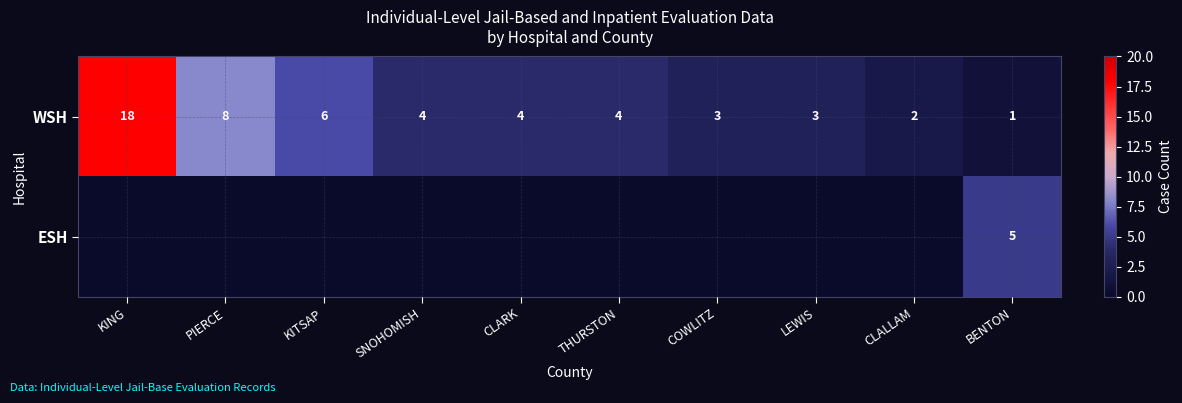

What is the difference between the highest and lowest values at KING?

18